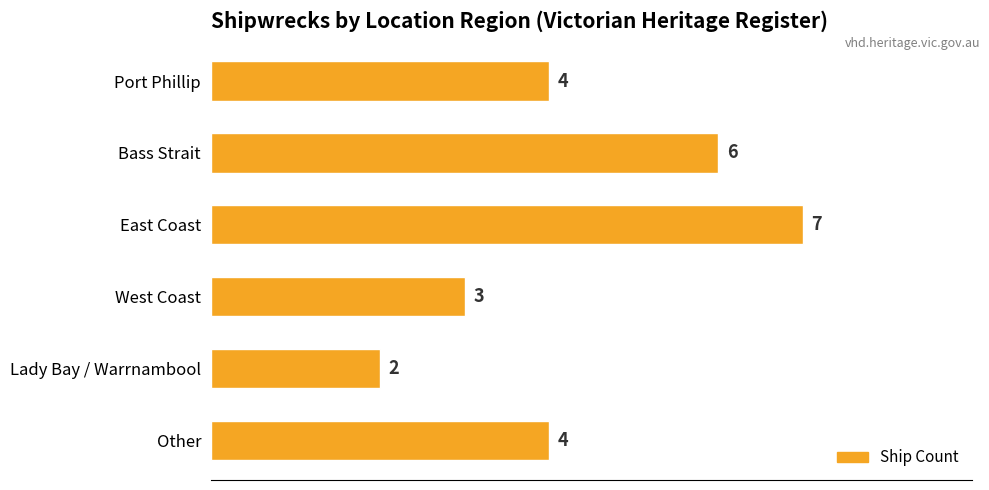

What is the change in value from East Coast to West Coast?

-4